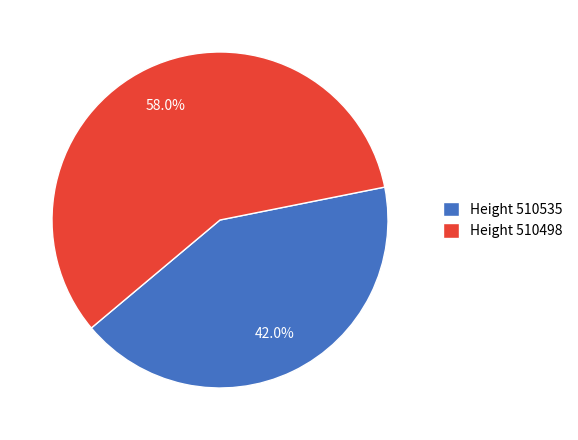

Rank the categories by value from highest to lowest.

Height 510498, Height 510535